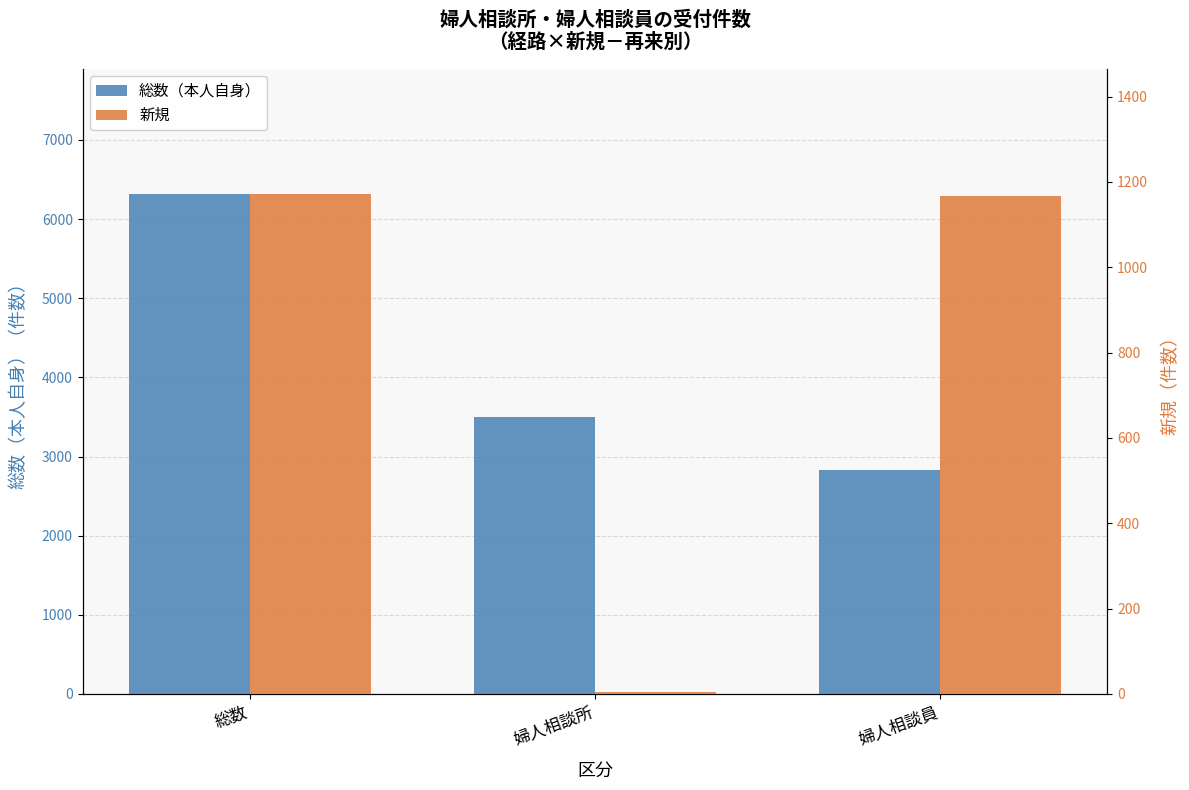

At how many categories does at least one series exceed 1095?

3